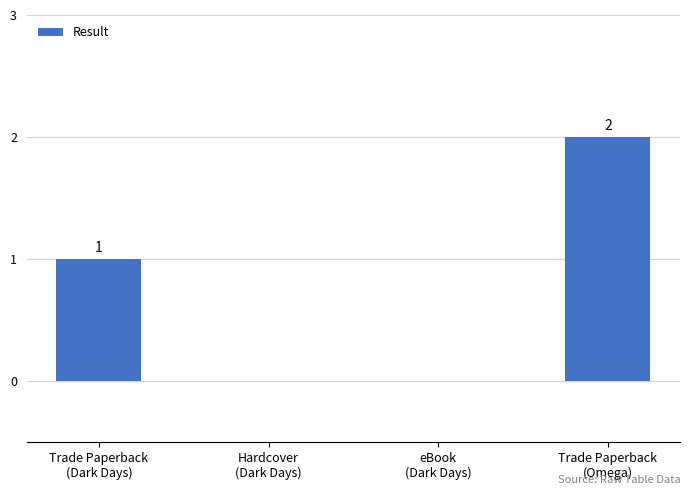

How many data points does each series have?

4